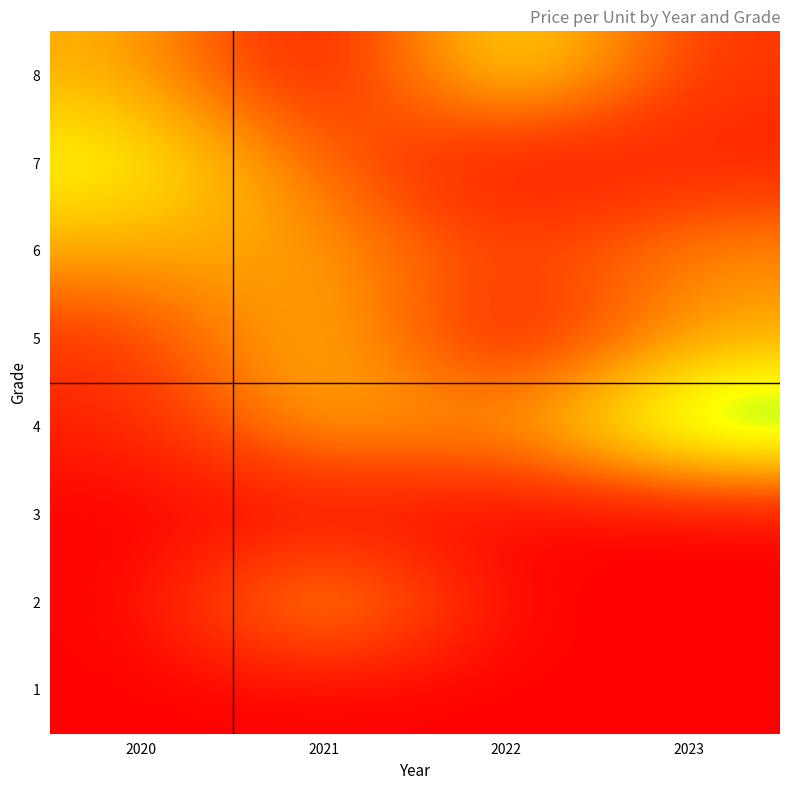

Reading left to right, list all the values displayed in this chart.

1: 2020=0.0	2021=0.0	2022=0.0	2023=0.0
2: 2020=0.0	2021=53.0	2022=0.0	2023=0.0
3: 2020=0.0	2021=0.0	2022=0.0	2023=0.0
4: 2020=9.1	2021=45.5	2022=35.0	2023=83.3
5: 2020=15.0	2021=51.1	2022=0.0	2023=40.8
6: 2020=41.2	2021=40.0	2022=18.0	2023=36.0
7: 2020=61.5	2021=27.5	2022=0.0	2023=9.1
8: 2020=43.0	2021=0.0	2022=64.0	2023=14.7